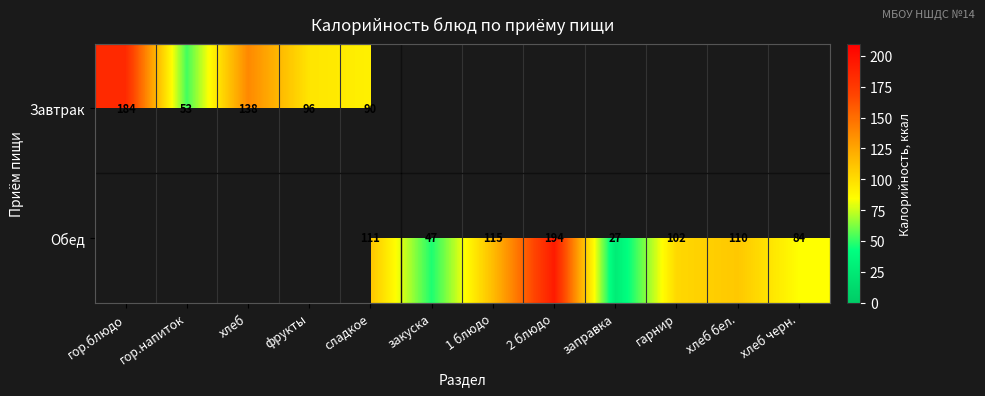

Is it true that Обед equals 84 at хлеб черн.?

True